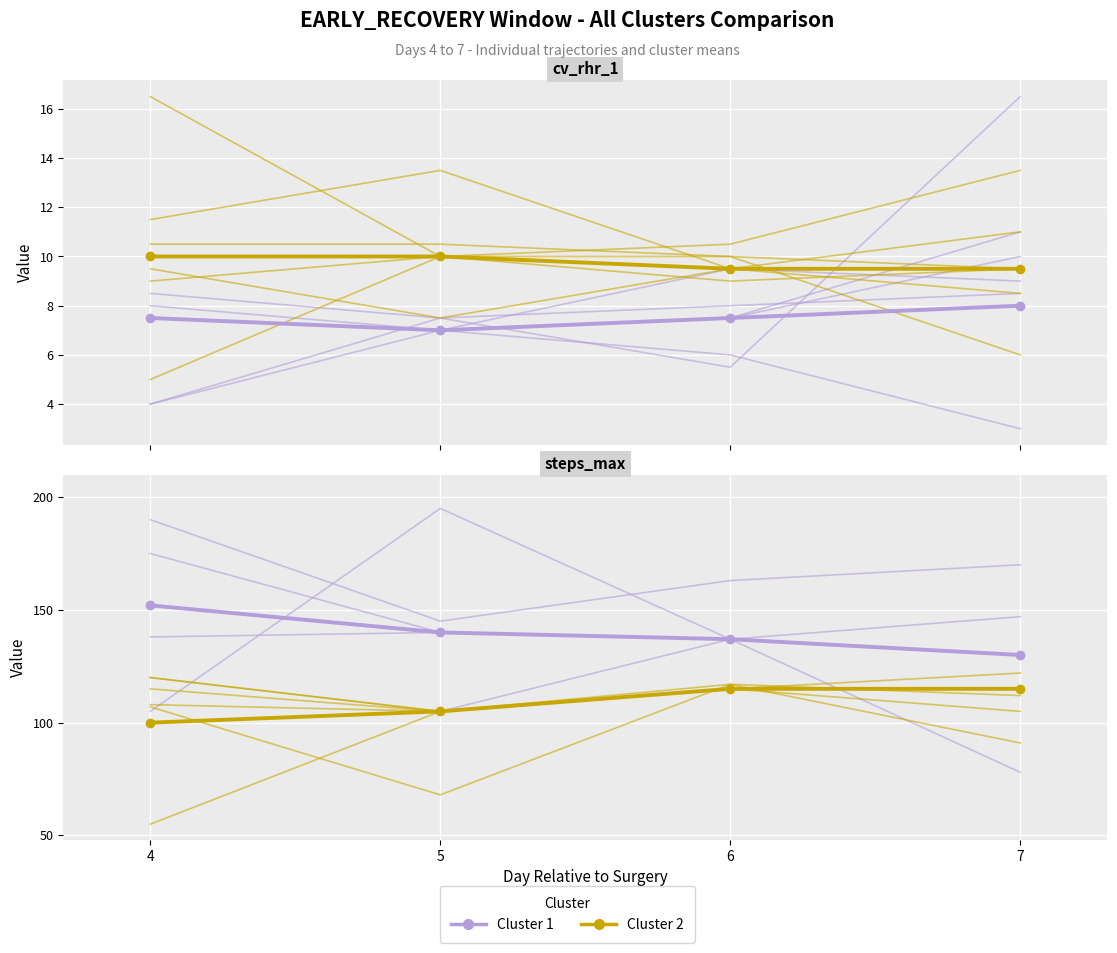

What is the difference between the maximum and minimum values in the Cluster 2 series?

15